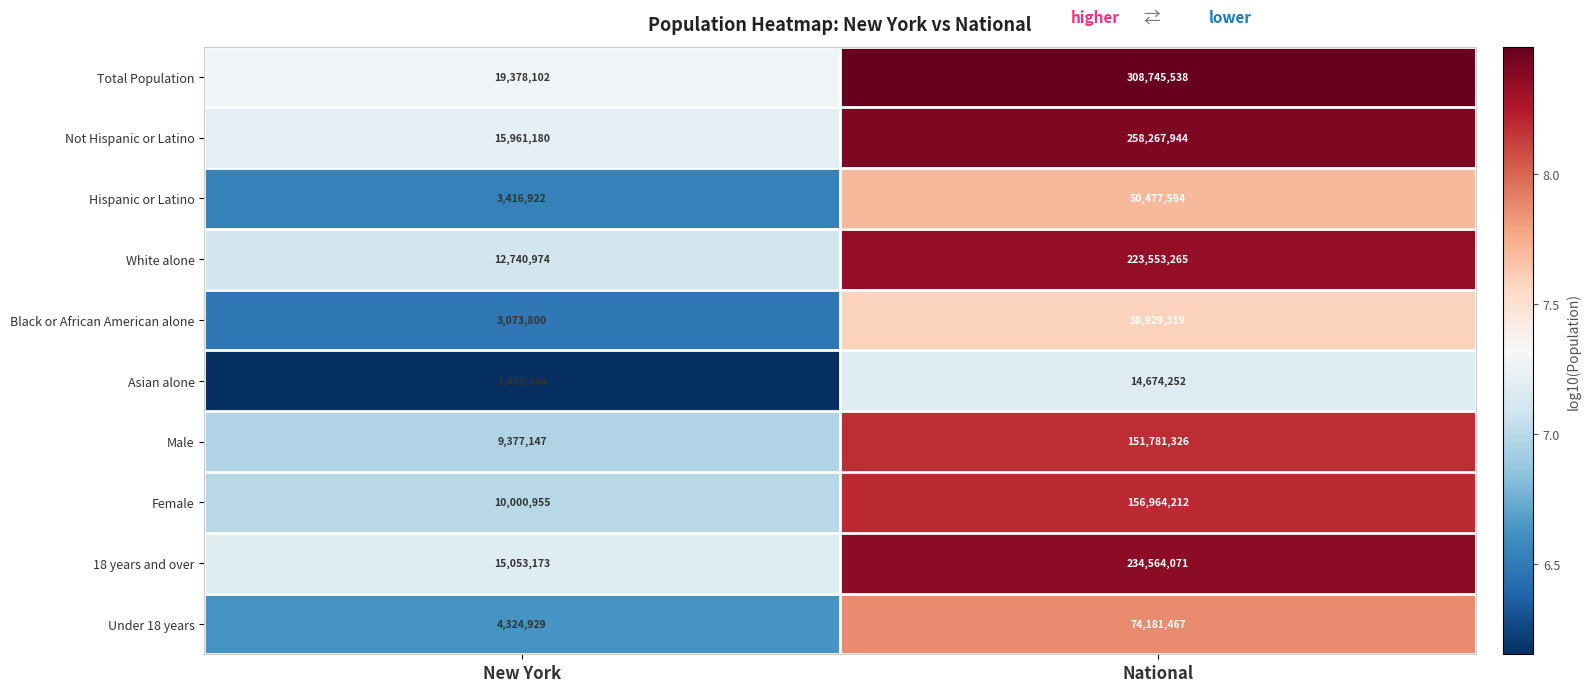

Reading left to right, what are all the values shown in this chart?

Total Population: 19378102	308745538
Not Hispanic or Latino: 15961180	258267944
Hispanic or Latino: 3416922	50477594
White alone: 12740974	223553265
Black or African American alone: 3073800	38929319
Asian alone: 1420244	14674252
Male: 9377147	151781326
Female: 10000955	156964212
18 years and over: 15053173	234564071
Under 18 years: 4324929	74181467